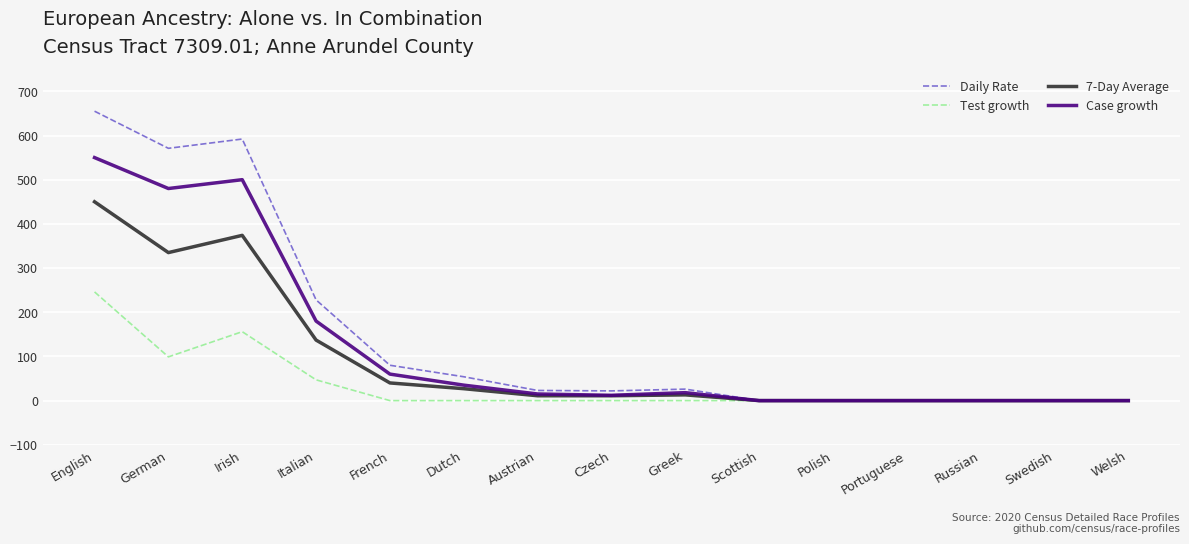

What position from the left is French?

5